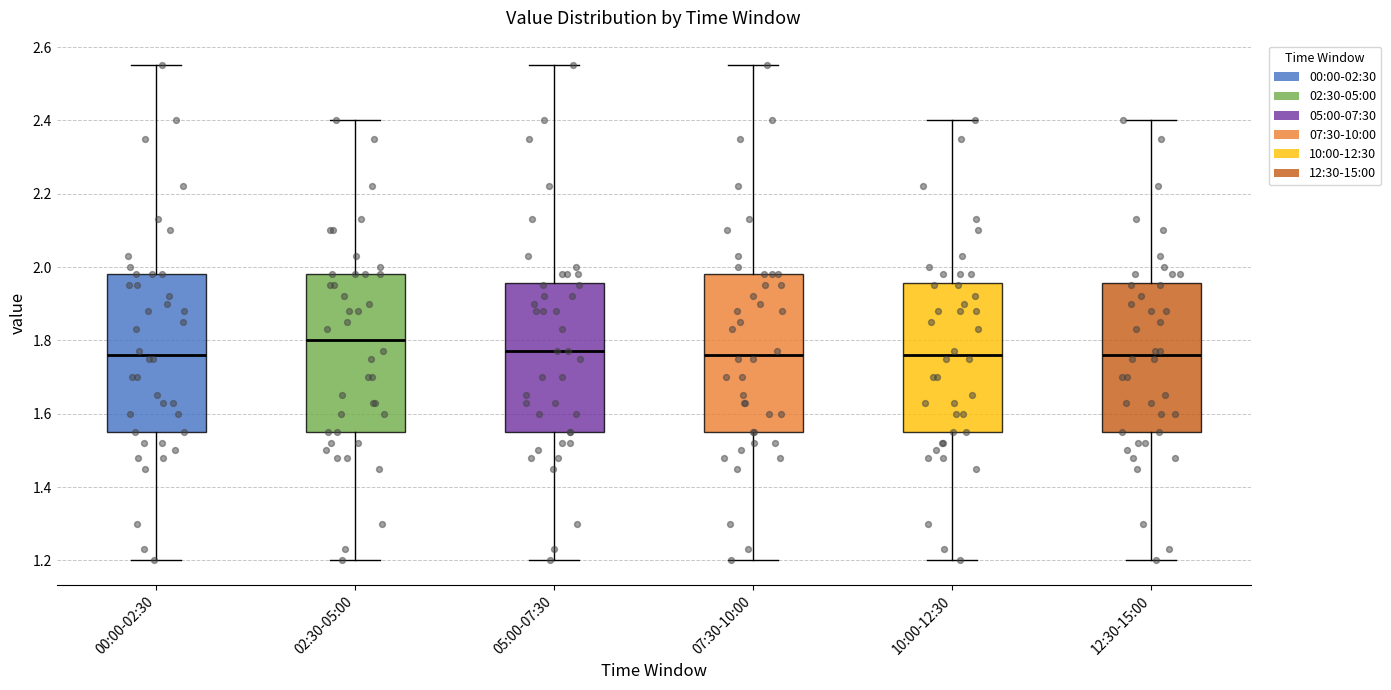

Reading left to right, read every box against the y-axis: the position of its median line, the range the box covers, and the ends of its whiskers. The values are not printed on the chart, so give them approximately, as read against the axis.

00:00-02:30: median 1.76, box 1.56 to 1.98, whiskers 1.20 to 2.56
02:30-05:00: median 1.80, box 1.56 to 1.98, whiskers 1.20 to 2.40
05:00-07:30: median 1.78, box 1.56 to 1.96, whiskers 1.20 to 2.56
07:30-10:00: median 1.76, box 1.56 to 1.98, whiskers 1.20 to 2.56
10:00-12:30: median 1.76, box 1.56 to 1.96, whiskers 1.20 to 2.40
12:30-15:00: median 1.76, box 1.56 to 1.96, whiskers 1.20 to 2.40